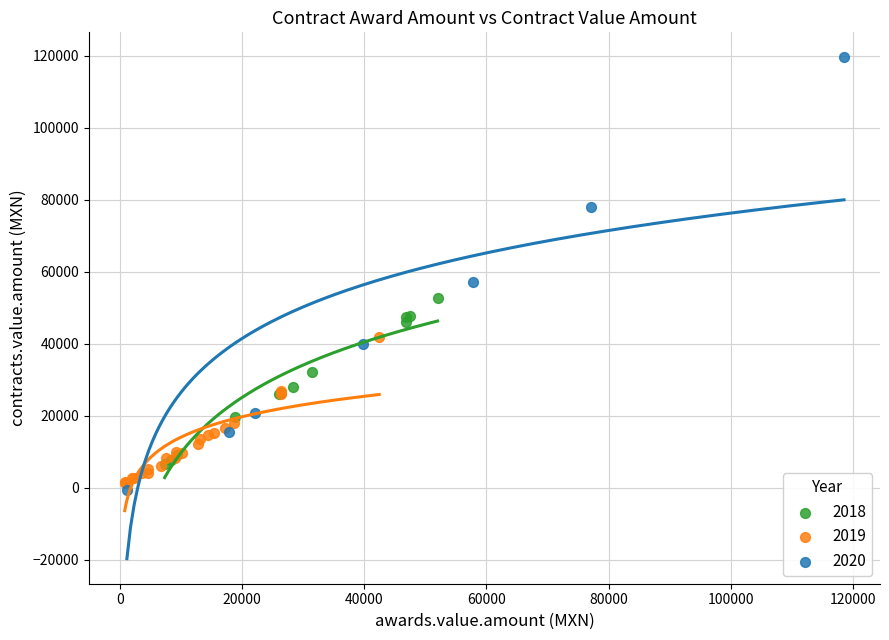

Which series has the largest Y range (max minus min)?

2020